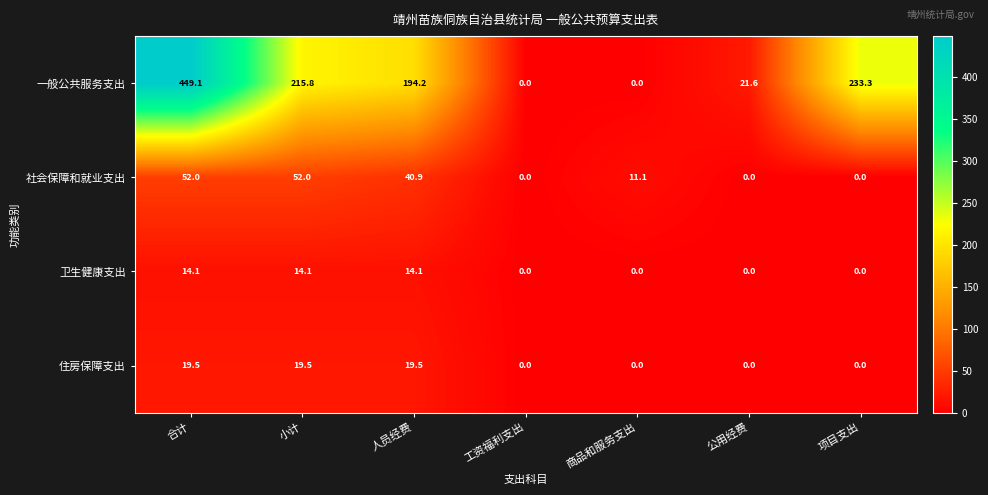

What value does the 住房保障支出 series have at 小计?

19.5